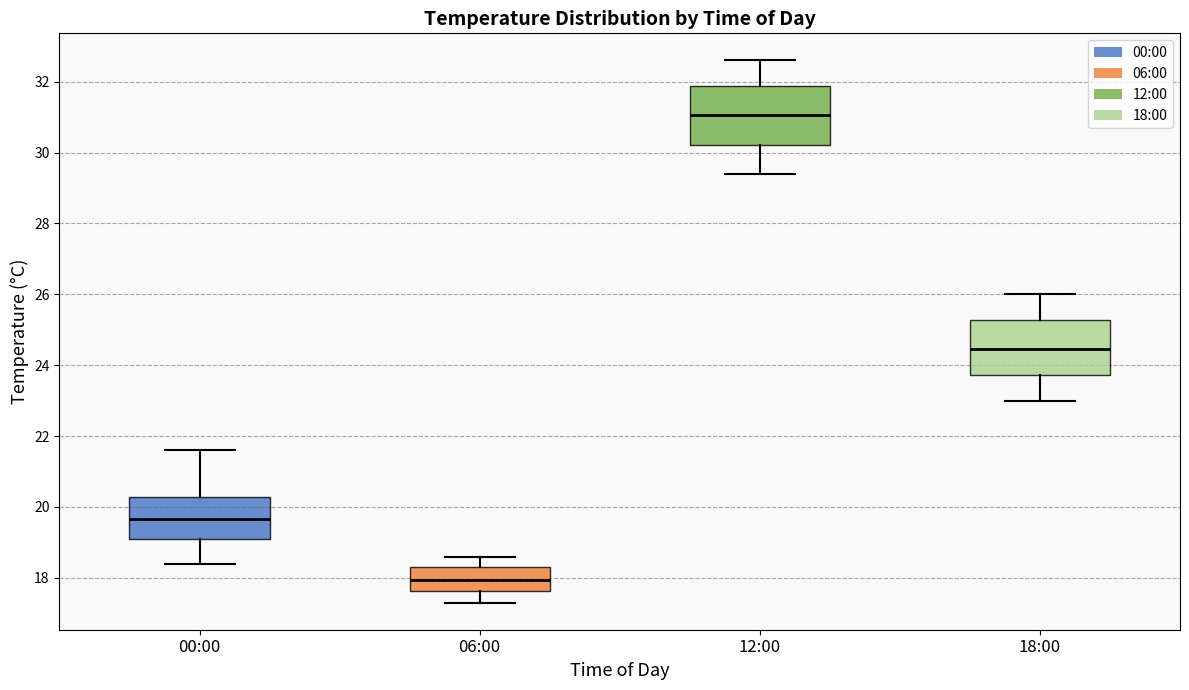

Where is the lower edge of the box for 06:00 on the y-axis? The values are not printed on the chart, so give them approximately, as read against the axis.

17.6